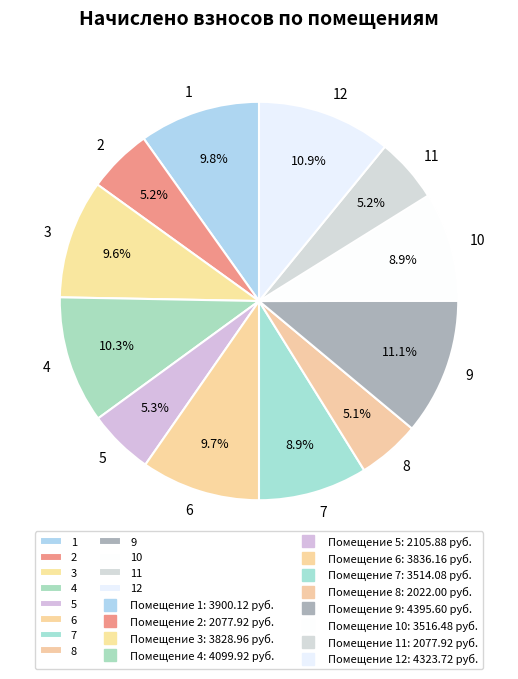

Combined, what portion of the pie is 5 and 2?

10.5%